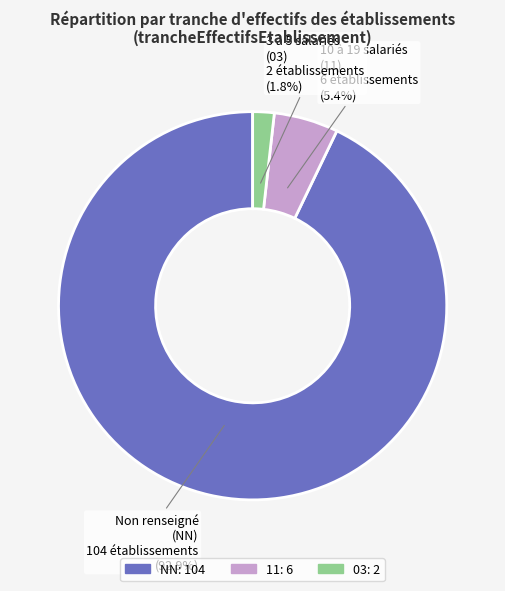

Does any single category account for the majority?

Yes